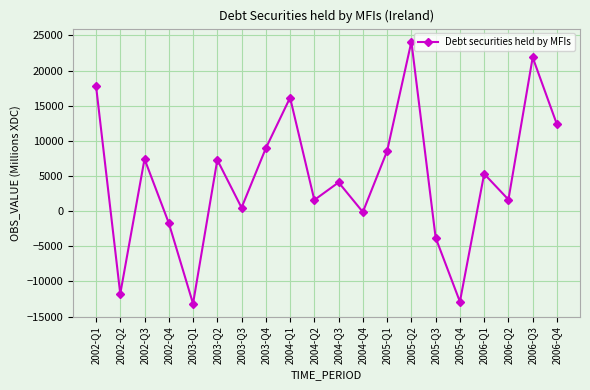

Between 2006-Q3 and 2002-Q3, which is larger?

2006-Q3